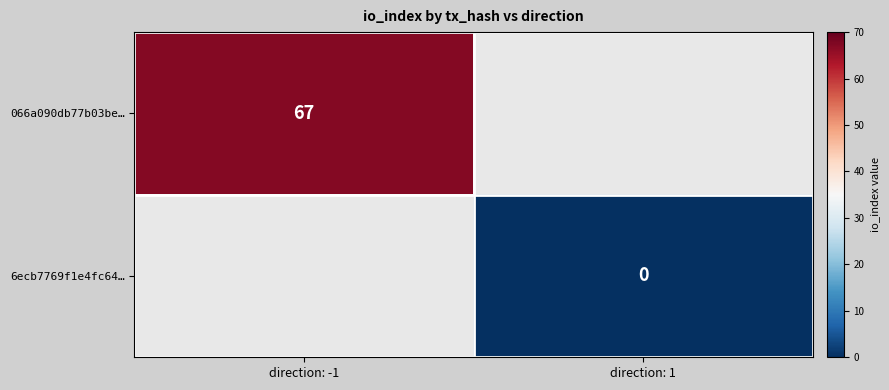

At how many categories does at least one series exceed 10?

1